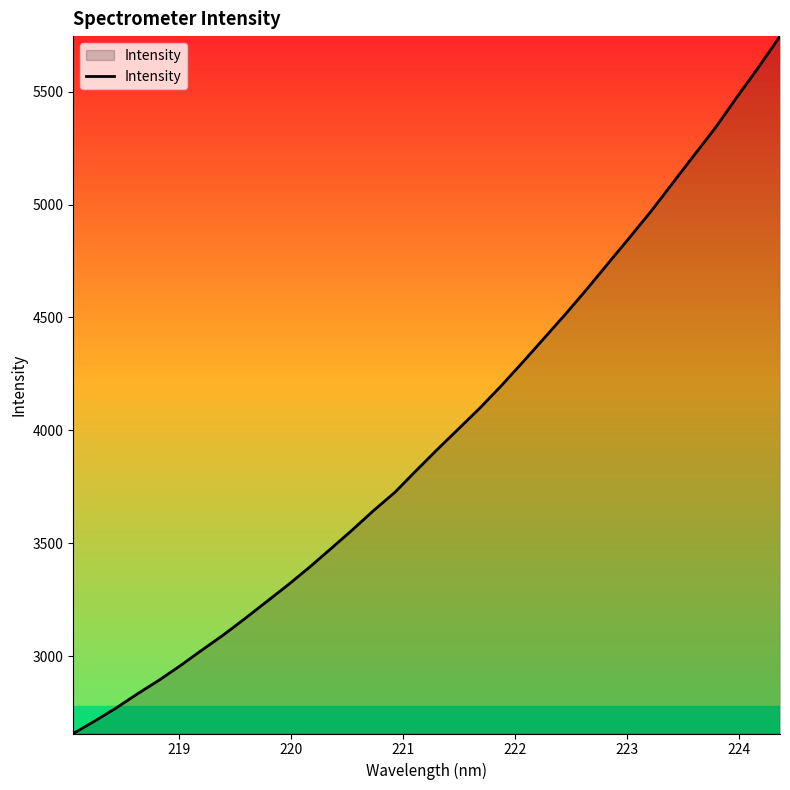

What is the smallest value displayed?

2657.1